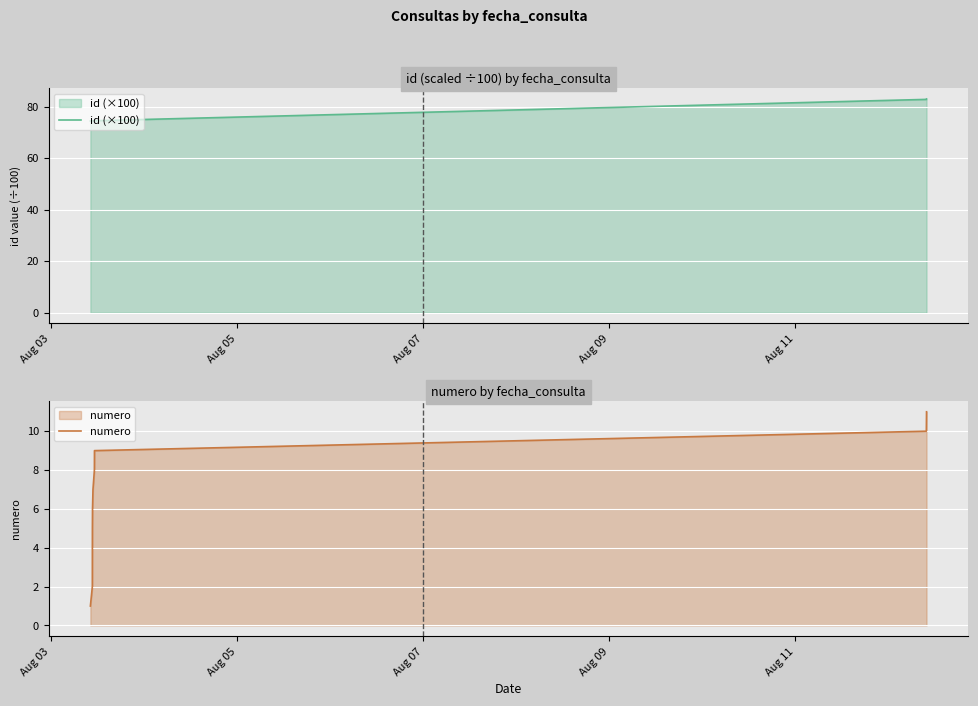

Is it true that id (×100) equals 25.9 at 9?

False